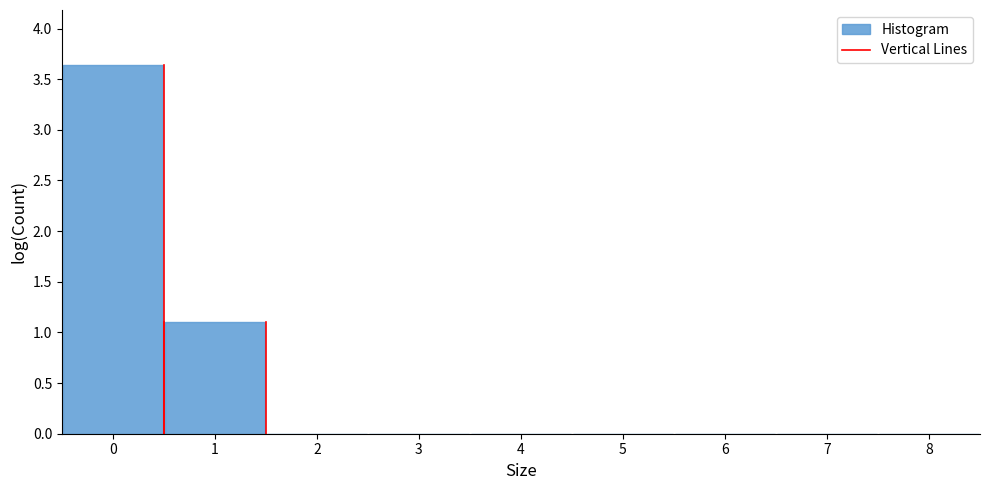

How tall is the bar that spans 0.5 to 1.5 on the x-axis? The values are not printed on the chart, so give them approximately, as read against the axis.

1.10